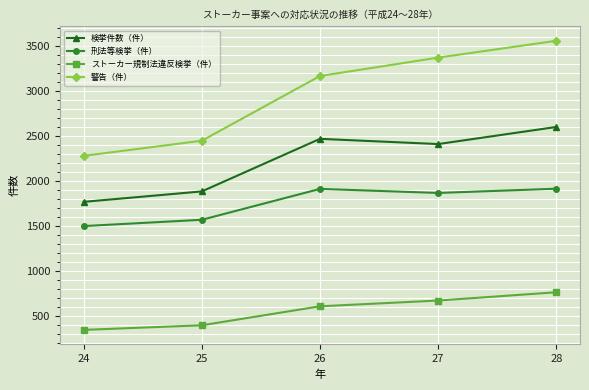

What is the maximum value for 刑法等検挙（件）?

1919